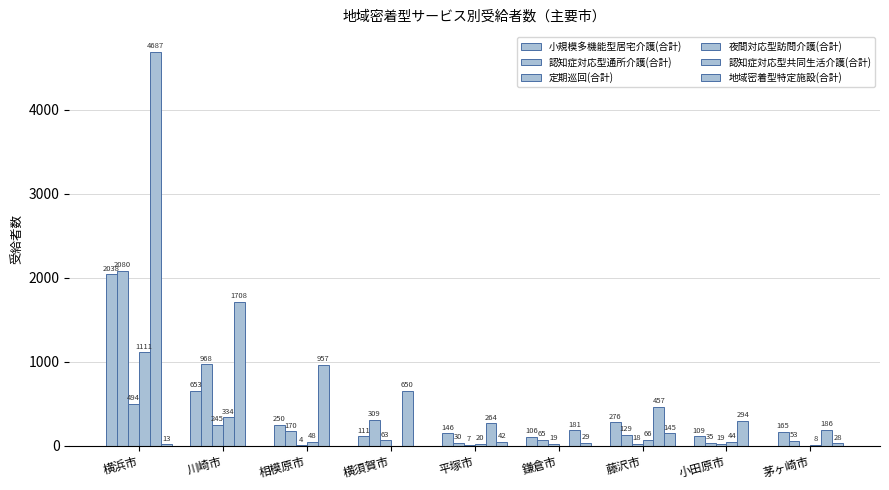

At which label does 地域密着型特定施設(合計) first exceed 13?

平塚市